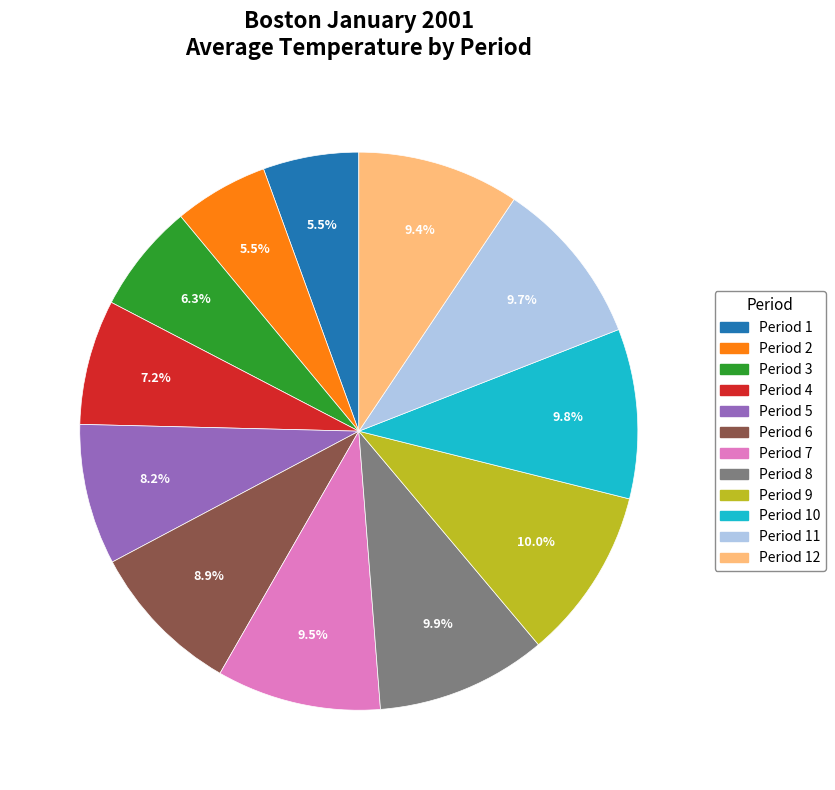

Is there any slice that represents more than half of the pie?

No